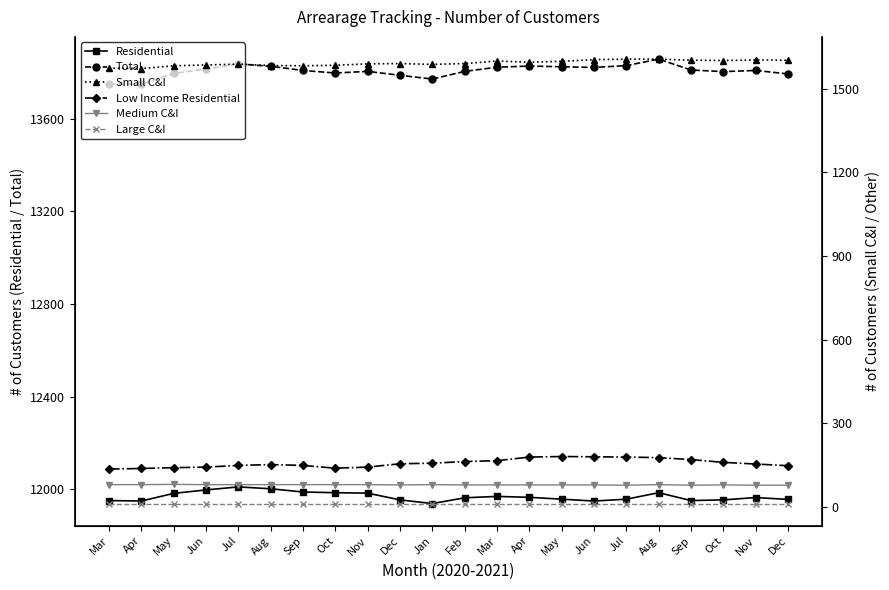

What is the total value across all series at Nov?

27610